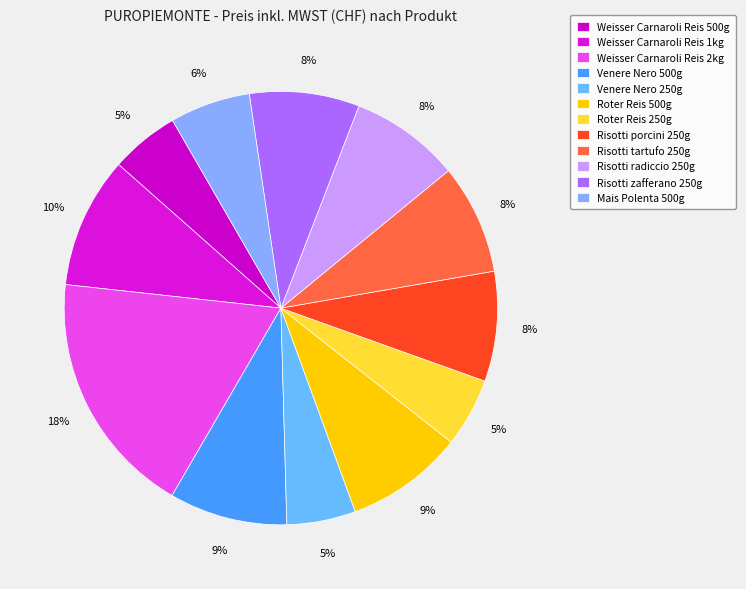

To the nearest percent, what portion does Roter Reis 250g represent?

5%